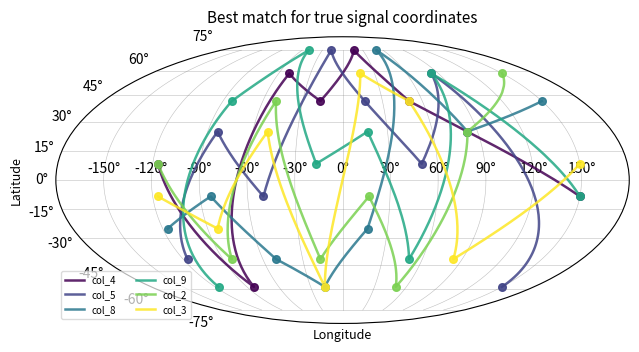

What are all the series names shown in the legend?

col_4, col_5, col_8, col_9, col_2, col_3